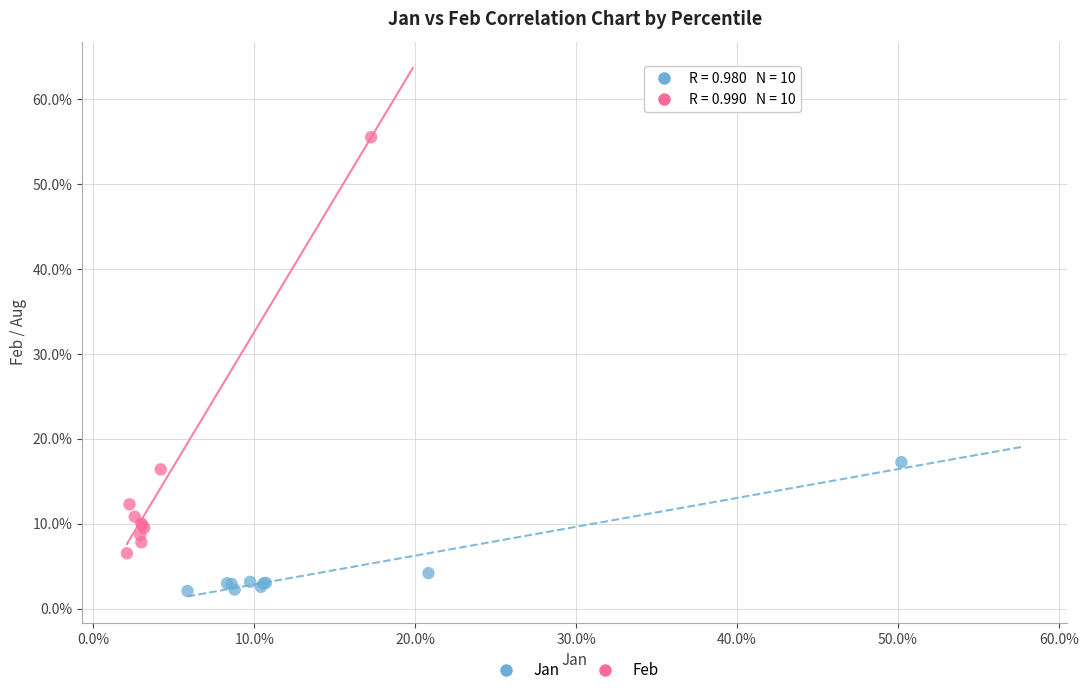

Which series has the largest Y range (max minus min)?

Feb